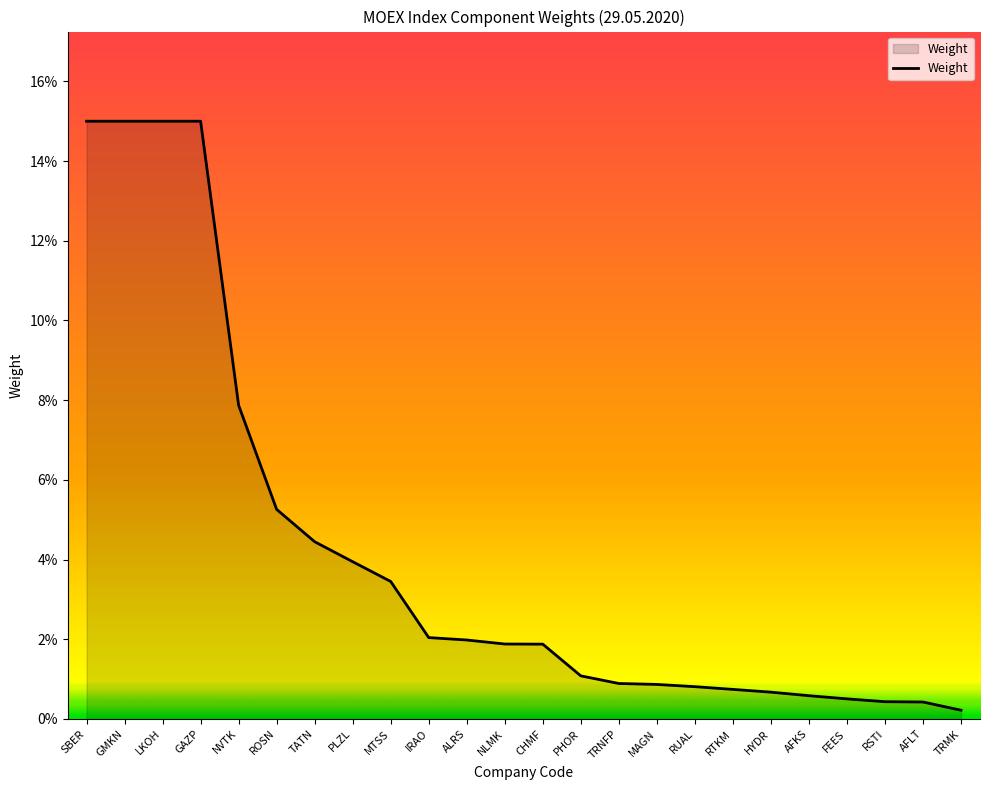

What is the label of the 18th point from the left?

RTKM